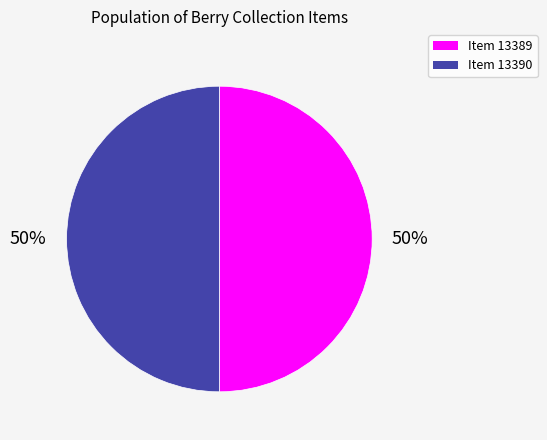

The Item 13390 slice represents 50% of the pie. True or false?

True